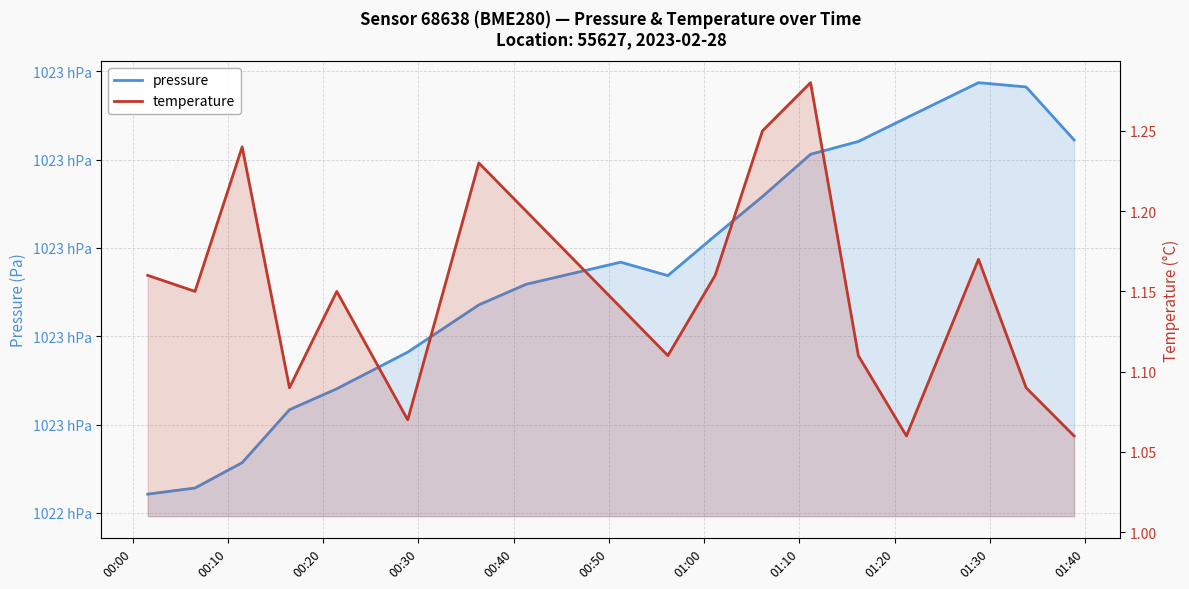

What are all the series names shown in the legend?

pressure, temperature